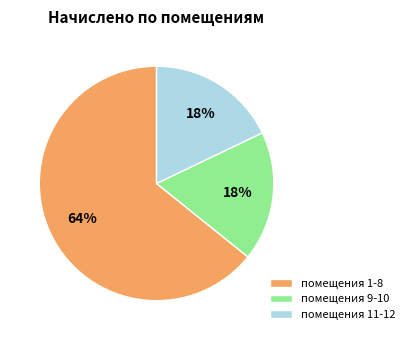

To the nearest percent, what percentage of the pie is помещения 1-8?

64%